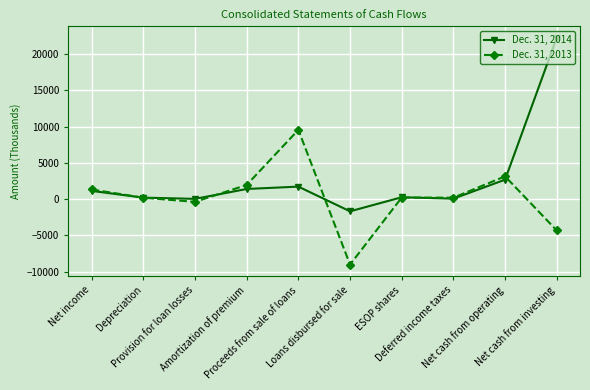

At which label does Dec. 31, 2013 first exceed 229?

Net income